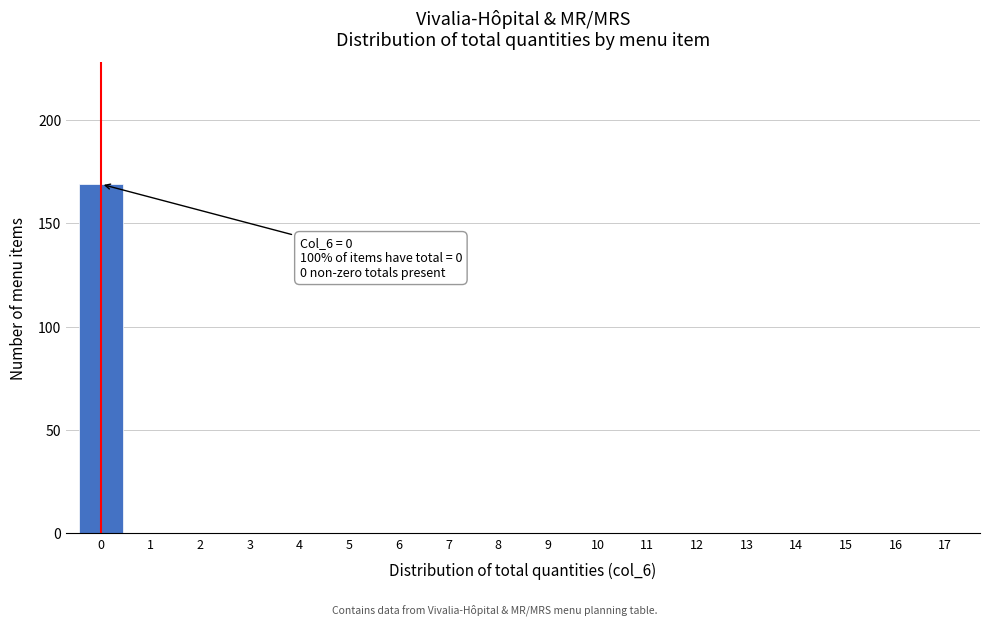

Reading left to right, what are all the values shown in this chart?

0=169	1=0	2=0	3=0	4=0	5=0	6=0	7=0	8=0	9=0	10=0	11=0	12=0	13=0	14=0	15=0	16=0	17=0